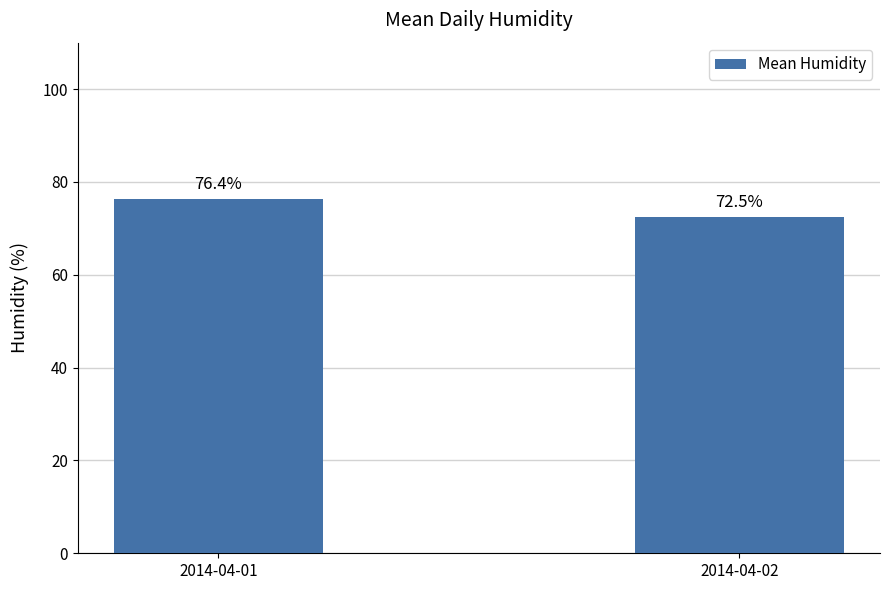

Rank the categories by value from highest to lowest.

2014-04-01, 2014-04-02